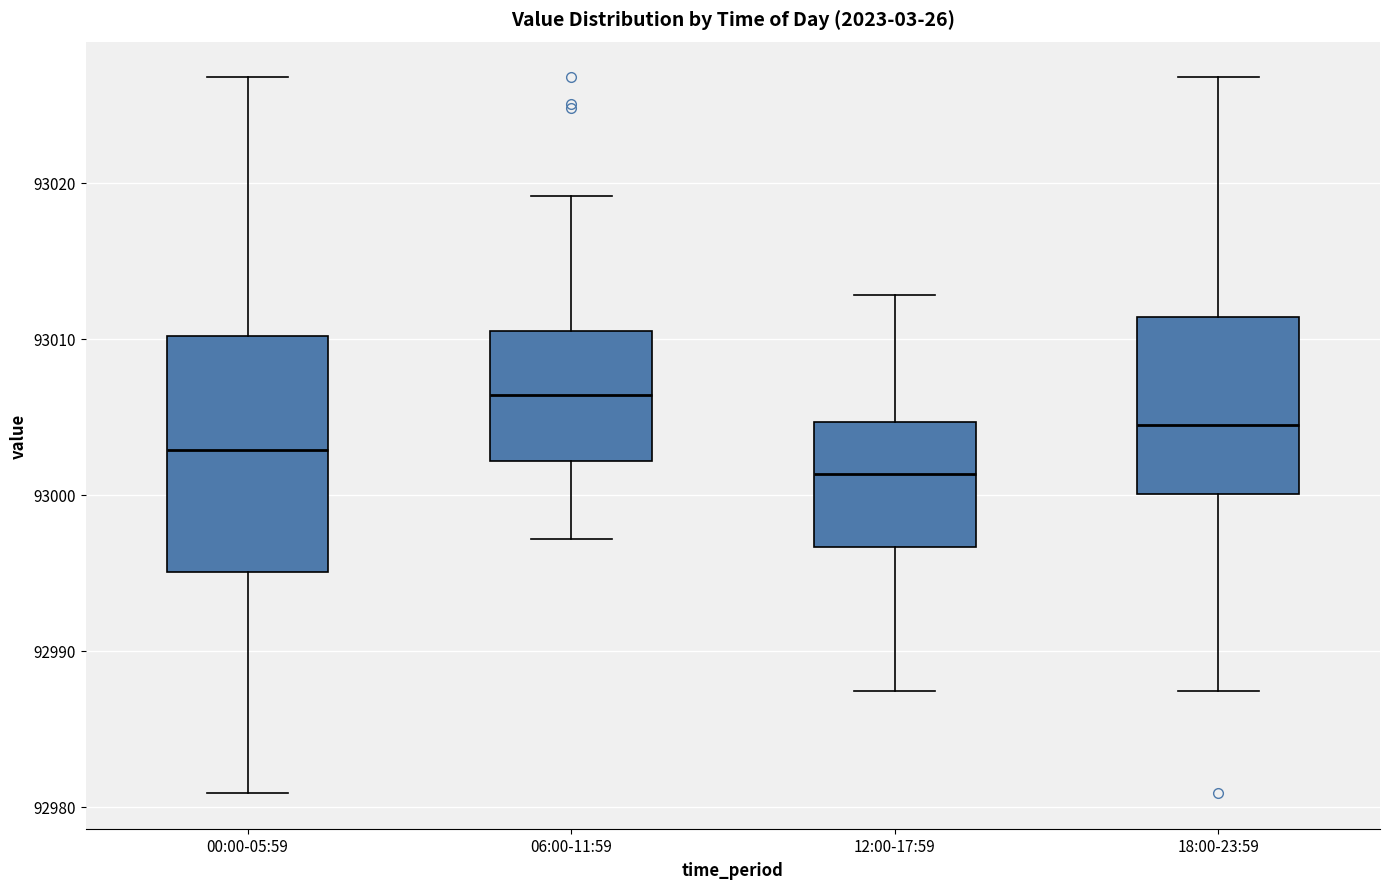

Which box's median line is the highest?

06:00-11:59